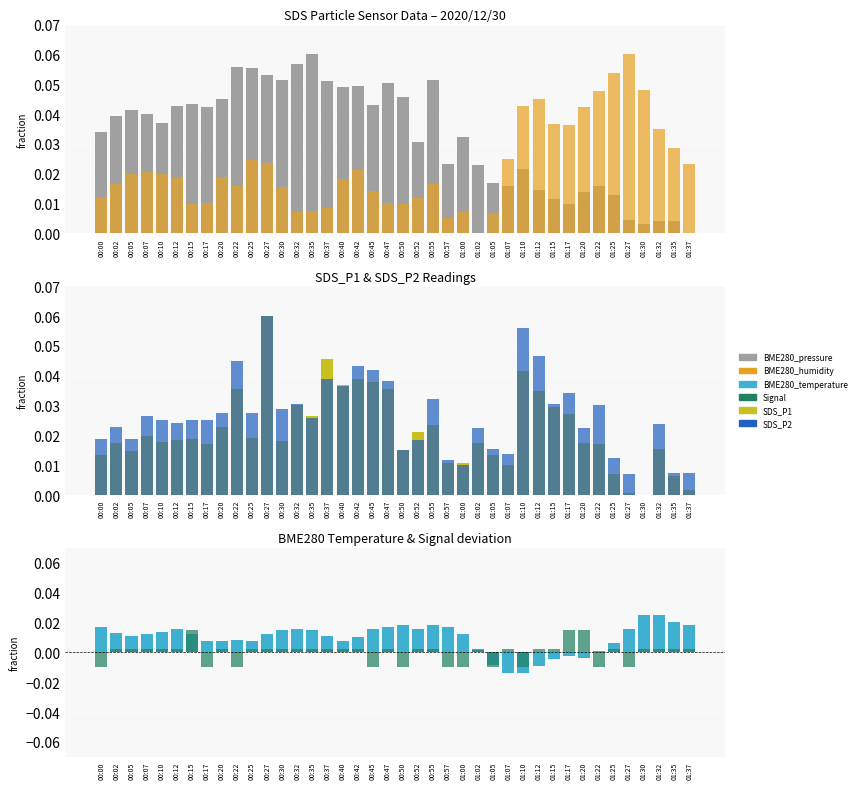

Where is Signal nearest to the value 0?

00:02